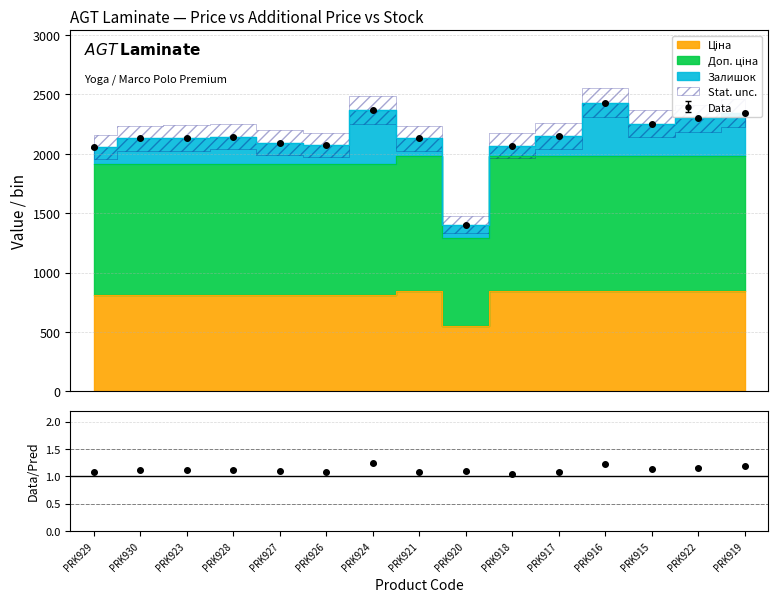

True or false: Доп. ціна and Залишок cross at least once.

False